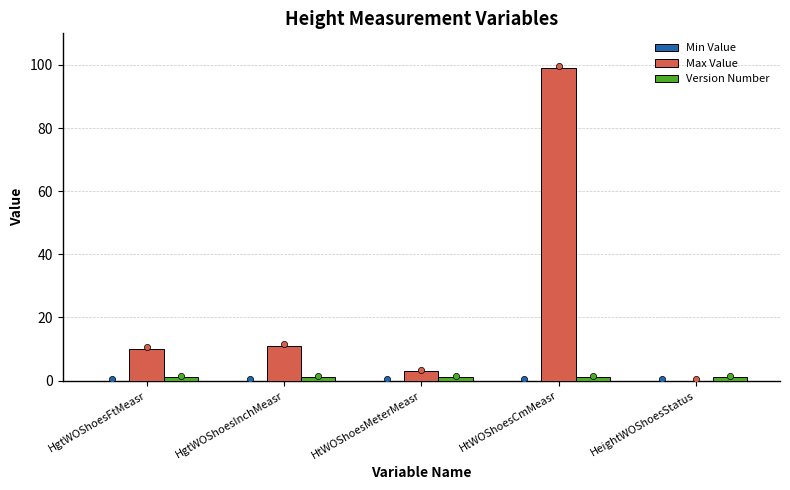

Is the value of Version Number at HtWOShoesMeterMeasr greater than the value of Max Value at HgtWOShoesFtMeasr?

No